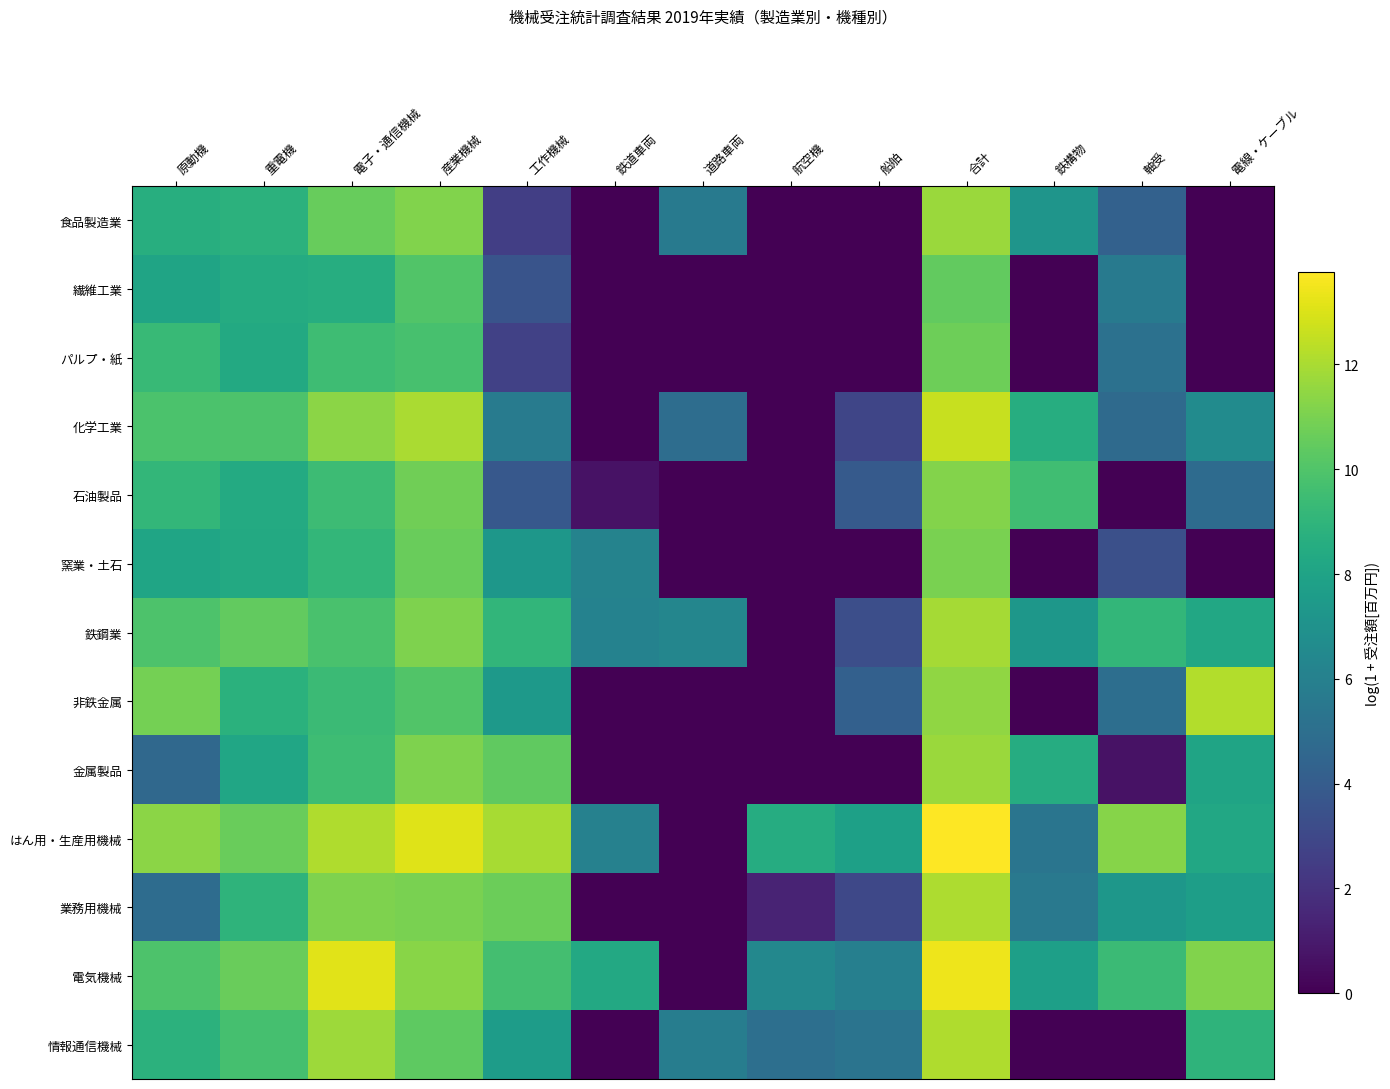

Reading left to right, extract all data points from this chart.

食品製造業: 原動機=8.6	重電機=8.8	電子・通信機械=10.6	産業機械=11.1	工作機械=2.6	鉄道車両=0.0	道路車両=5.6	航空機=0.0	船舶=0.0	合計=11.7	鉄構物=7.2	軸受=4.3	電線・ケーブル=0.0
繊維工業: 原動機=8.0	重電機=8.5	電子・通信機械=8.6	産業機械=10.0	工作機械=3.6	鉄道車両=0.0	道路車両=0.0	航空機=0.0	船舶=0.0	合計=10.5	鉄構物=0.0	軸受=5.6	電線・ケーブル=0.0
パルプ・紙: 原動機=9.3	重電機=8.3	電子・通信機械=9.5	産業機械=9.7	工作機械=2.6	鉄道車両=0.0	道路車両=0.0	航空機=0.0	船舶=0.0	合計=10.7	鉄構物=0.0	軸受=5.2	電線・ケーブル=0.0
化学工業: 原動機=9.9	重電機=9.9	電子・通信機械=11.4	産業機械=12.0	工作機械=5.7	鉄道車両=0.0	道路車両=4.9	航空機=0.0	船舶=2.9	合計=12.6	鉄構物=8.6	軸受=4.8	電線・ケーブル=6.6
石油製品: 原動機=9.1	重電機=8.4	電子・通信機械=9.4	産業機械=10.8	工作機械=3.8	鉄道車両=0.7	道路車両=0.0	航空機=0.0	船舶=3.9	合計=11.2	鉄構物=9.5	軸受=0.0	電線・ケーブル=4.8
窯業・土石: 原動機=8.1	重電機=8.4	電子・通信機械=9.1	産業機械=10.6	工作機械=7.3	鉄道車両=6.1	道路車両=0.0	航空機=0.0	船舶=0.0	合計=11.0	鉄構物=0.0	軸受=3.4	電線・ケーブル=0.0
鉄鋼業: 原動機=9.9	重電機=10.5	電子・通信機械=9.8	産業機械=11.1	工作機械=9.1	鉄道車両=6.1	道路車両=6.3	航空機=0.0	船舶=3.3	合計=11.9	鉄構物=7.3	軸受=9.1	電線・ケーブル=8.3
非鉄金属: 原動機=10.9	重電機=8.8	電子・通信機械=9.4	産業機械=10.0	工作機械=7.4	鉄道車両=0.0	道路車両=0.0	航空機=0.0	船舶=4.2	合計=11.5	鉄構物=0.0	軸受=5.0	電線・ケーブル=12.2
金属製品: 原動機=4.6	重電機=8.2	電子・通信機械=9.5	産業機械=11.1	工作機械=10.4	鉄道車両=0.0	道路車両=0.0	航空機=0.0	船舶=0.0	合計=11.7	鉄構物=8.5	軸受=0.7	電線・ケーブル=8.1
はん用・生産用機械: 原動機=11.4	重電機=10.6	電子・通信機械=12.1	産業機械=13.1	工作機械=11.9	鉄道車両=6.1	道路車両=0.0	航空機=8.5	船舶=7.8	合計=13.8	鉄構物=5.4	軸受=11.3	電線・ケーブル=8.2
業務用機械: 原動機=4.9	重電機=8.9	電子・通信機械=11.1	産業機械=11.0	工作機械=10.6	鉄道車両=0.0	道路車両=0.0	航空機=1.4	船舶=3.0	合計=12.1	鉄構物=5.6	軸受=7.3	電線・ケーブル=7.7
電気機械: 原動機=9.9	重電機=10.6	電子・通信機械=13.1	産業機械=11.3	工作機械=9.6	鉄道車両=8.3	道路車両=0.0	航空機=6.5	船舶=6.0	合計=13.4	鉄構物=7.8	軸受=9.4	電線・ケーブル=11.2
情報通信機械: 原動機=8.8	重電機=9.7	電子・通信機械=11.8	産業機械=10.3	工作機械=7.6	鉄道車両=0.0	道路車両=5.8	航空機=5.0	船舶=5.3	合計=12.1	鉄構物=0.0	軸受=0.0	電線・ケーブル=8.9